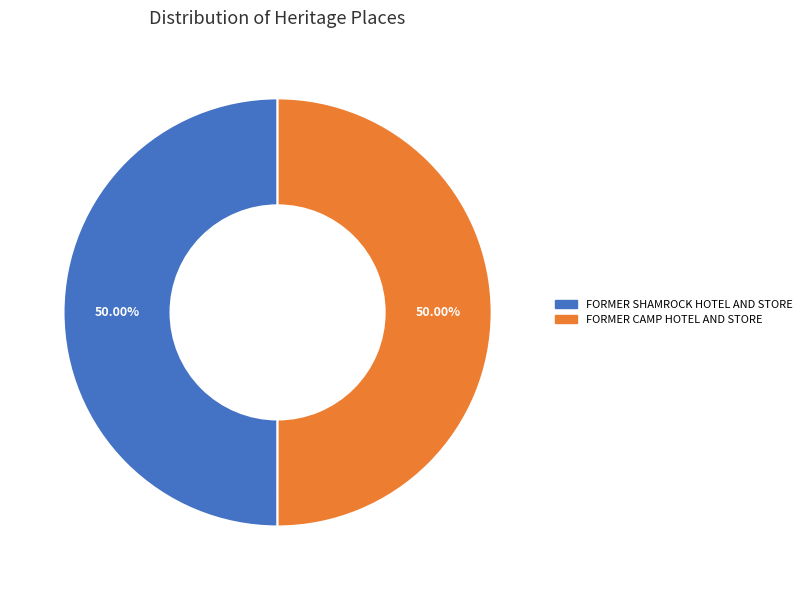

Do FORMER SHAMROCK HOTEL AND STORE and FORMER CAMP HOTEL AND STORE together represent more than half of the pie?

Yes